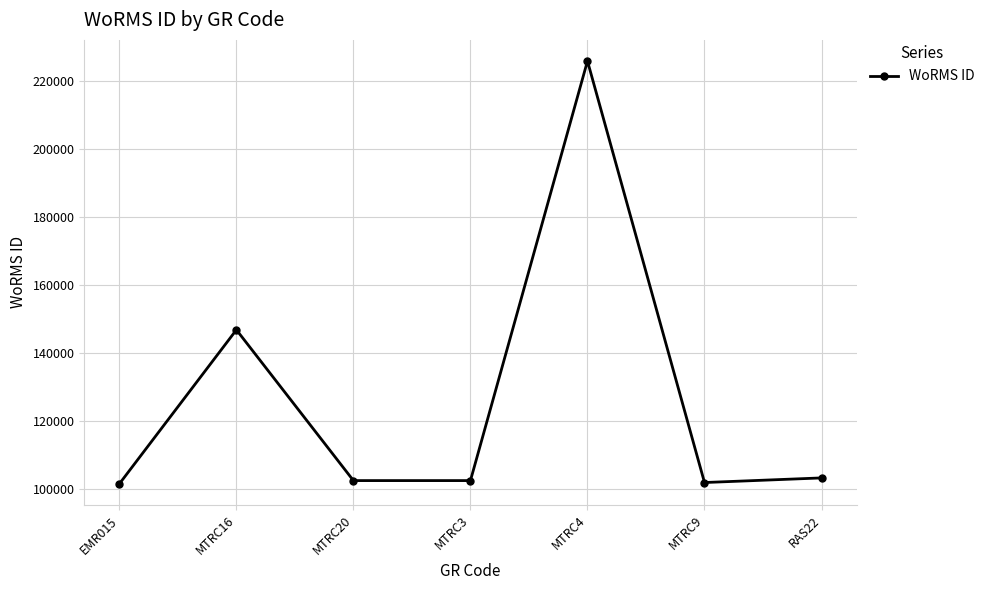

How many lines are shown in the chart?

1